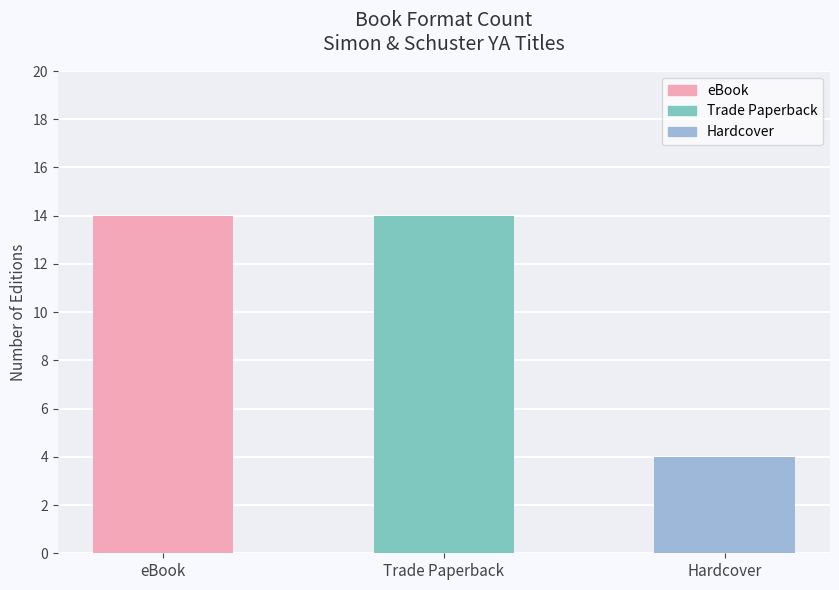

Reading left to right, what are all the values shown in this chart?

eBook=14	Trade Paperback=14	Hardcover=4